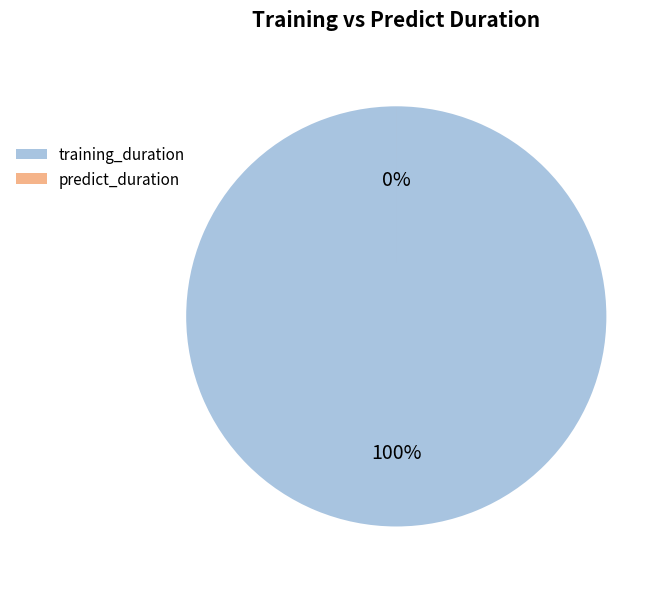

Which has a higher value, predict_duration or training_duration?

training_duration